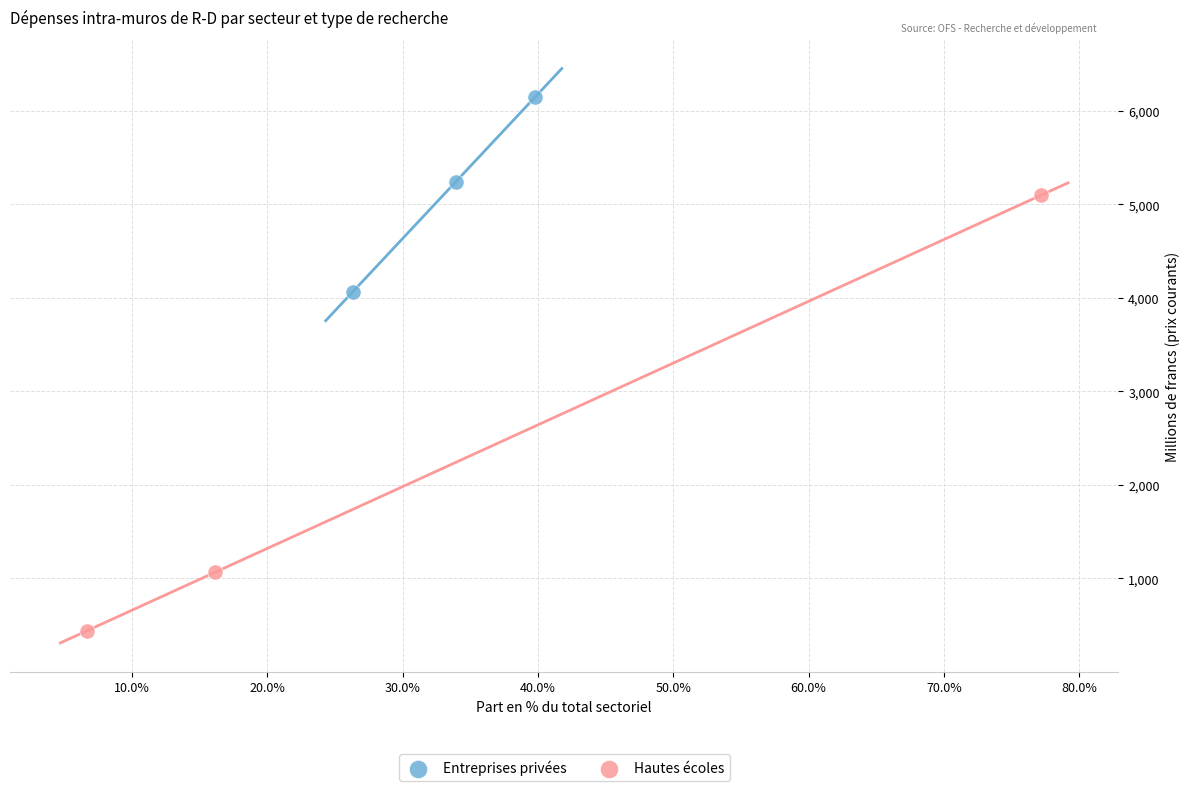

Which series contains the highest Y value?

Entreprises privées